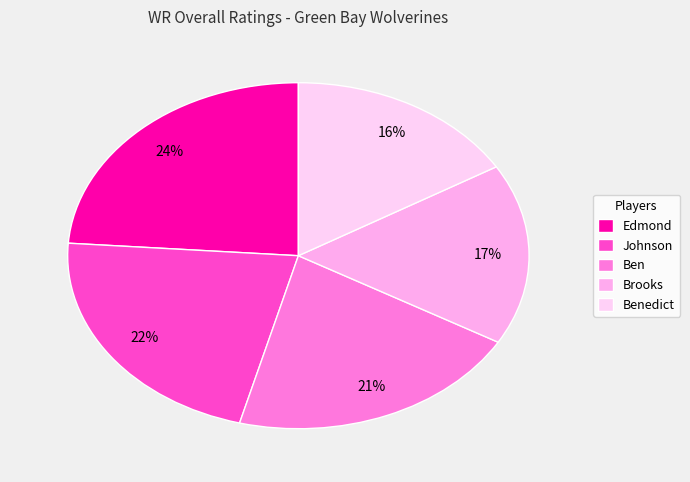

To the nearest percent, what percentage of the pie is Brooks?

17%